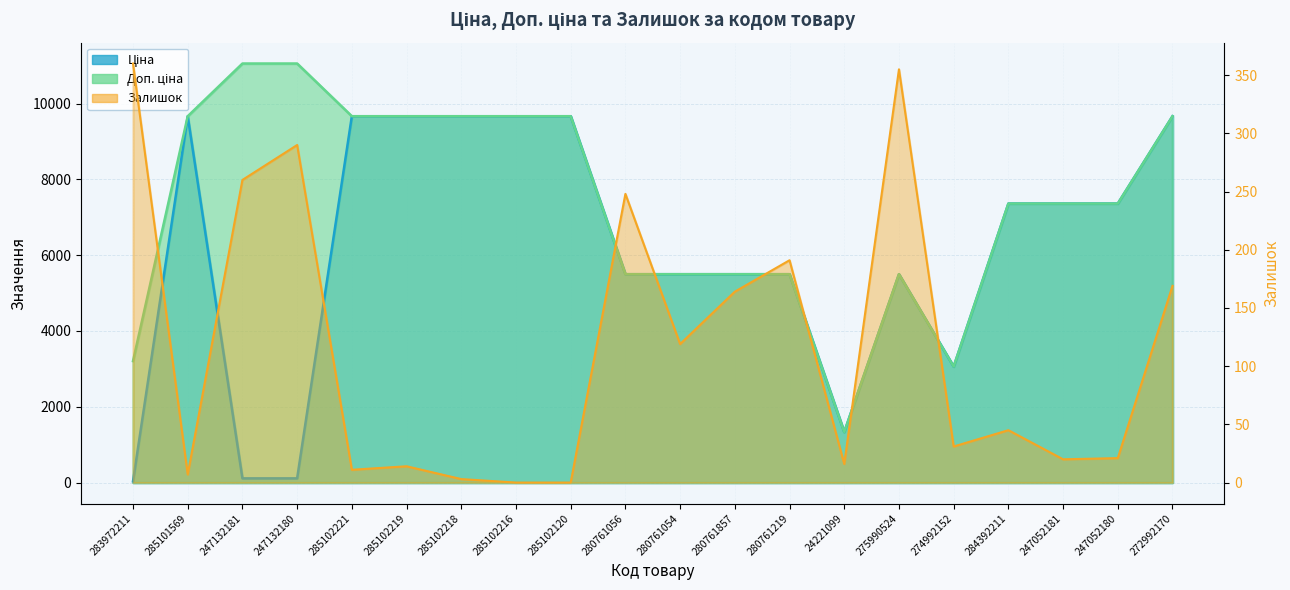

True or false: Ціна and Доп. ціна cross at least once.

False